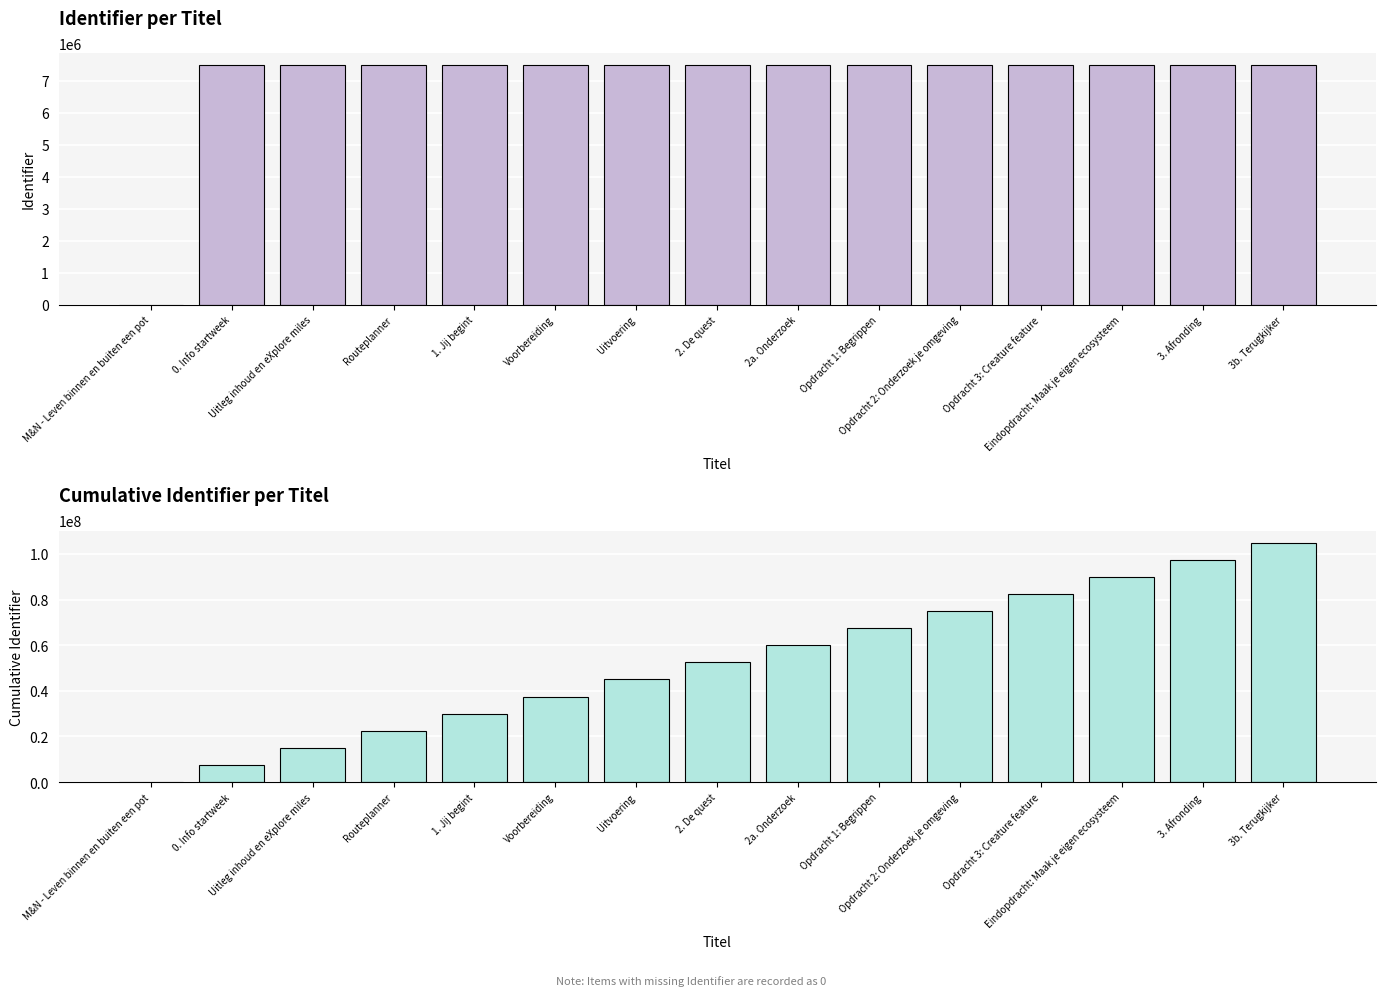

Between Uitvoering and 3. Afronding, which series saw the biggest shift?

Cumulative Identifier